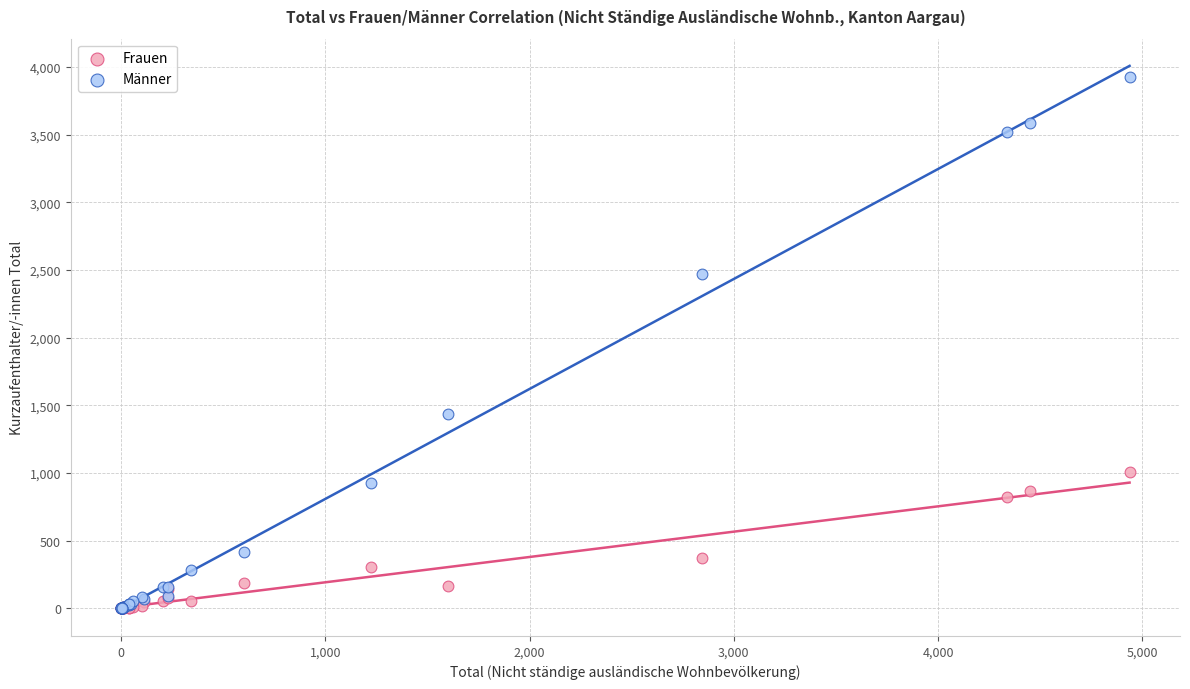

What are all the series names shown in the legend?

Frauen, Männer